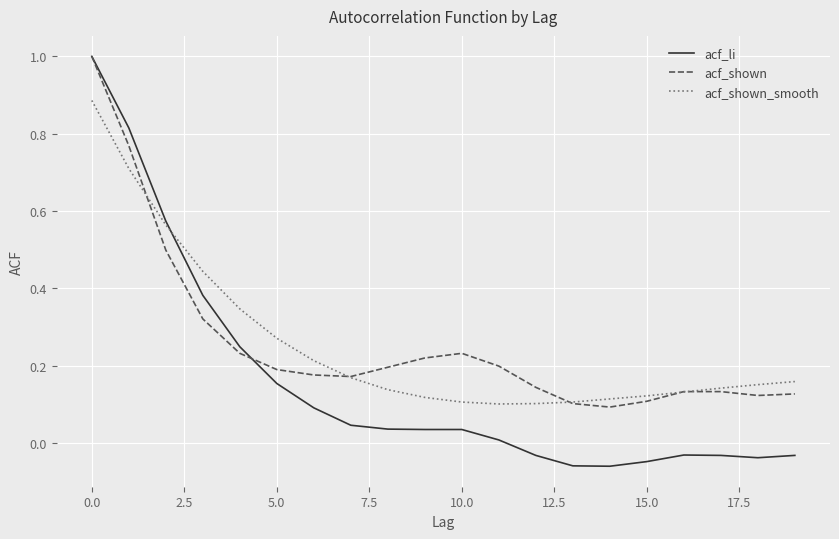

What is the maximum value for acf_shown?

1.0